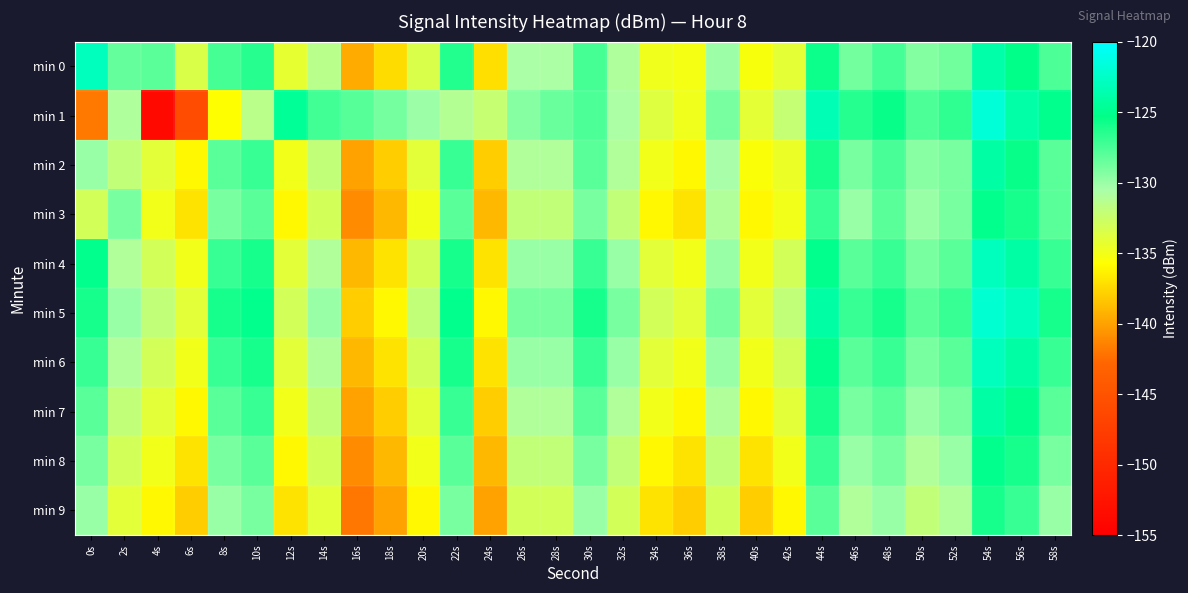

Reading left to right, extract all data points from this chart.

min 0: 0s=-122.9	2s=-128.3	4s=-128.1	6s=-133.5	8s=-127.4	10s=-126.4	12s=-134.2	14s=-131.5	16s=-139.6	18s=-137.4	20s=-133.4	22s=-126.3	24s=-137.2	26s=-130.7	28s=-130.7	30s=-127.4	32s=-130.9	34s=-134.9	36s=-135.1	38s=-130.1	40s=-135.3	42s=-134.1	44s=-125.7	46s=-128.9	48s=-127.4	50s=-129.3	52s=-128.8	54s=-123.8	56s=-125.3	58s=-127.6
min 1: 0s=-141.8	2s=-130.9	4s=-153.8	6s=-145.8	8s=-135.7	10s=-131.5	12s=-124.6	14s=-127.3	16s=-128.0	18s=-128.9	20s=-130.1	22s=-131.2	24s=-132.3	26s=-129.4	28s=-128.5	30s=-127.6	32s=-130.7	34s=-133.8	36s=-134.9	38s=-129.0	40s=-134.1	42s=-132.2	44s=-123.3	46s=-126.4	48s=-125.5	50s=-127.6	52s=-126.7	54s=-121.8	56s=-123.9	58s=-125.0
min 2: 0s=-130.0	2s=-132.0	4s=-134.0	6s=-136.0	8s=-128.0	10s=-127.0	12s=-135.0	14s=-132.0	16s=-140.0	18s=-138.0	20s=-134.0	22s=-127.0	24s=-138.0	26s=-131.0	28s=-131.0	30s=-128.0	32s=-131.0	34s=-135.0	36s=-136.0	38s=-130.5	40s=-135.5	42s=-134.5	44s=-126.0	46s=-129.0	48s=-127.5	50s=-129.5	52s=-129.0	54s=-124.0	56s=-125.5	58s=-128.0
min 3: 0s=-133.0	2s=-129.0	4s=-135.0	6s=-137.0	8s=-129.0	10s=-128.0	12s=-136.0	14s=-133.0	16s=-141.0	18s=-139.0	20s=-135.0	22s=-128.0	24s=-139.0	26s=-132.0	28s=-132.0	30s=-129.0	32s=-132.0	34s=-136.0	36s=-137.0	38s=-131.0	40s=-136.0	42s=-135.0	44s=-127.0	46s=-130.0	48s=-128.0	50s=-130.0	52s=-129.0	54s=-125.0	56s=-126.0	58s=-128.0
min 4: 0s=-125.0	2s=-131.0	4s=-133.0	6s=-135.0	8s=-127.0	10s=-126.0	12s=-134.0	14s=-131.0	16s=-139.0	18s=-137.0	20s=-133.0	22s=-126.0	24s=-137.0	26s=-130.0	28s=-130.0	30s=-127.0	32s=-130.0	34s=-134.0	36s=-135.0	38s=-130.0	40s=-135.0	42s=-133.0	44s=-125.0	46s=-128.0	48s=-127.0	50s=-129.0	52s=-128.0	54s=-123.0	56s=-124.0	58s=-127.0
min 5: 0s=-126.0	2s=-130.0	4s=-132.0	6s=-134.0	8s=-126.0	10s=-125.0	12s=-133.0	14s=-130.0	16s=-138.0	18s=-136.0	20s=-132.0	22s=-125.0	24s=-136.0	26s=-129.0	28s=-129.0	30s=-126.0	32s=-129.0	34s=-133.0	36s=-134.0	38s=-129.0	40s=-134.0	42s=-132.0	44s=-124.0	46s=-127.0	48s=-126.0	50s=-128.0	52s=-127.0	54s=-122.0	56s=-123.0	58s=-126.0
min 6: 0s=-127.0	2s=-131.0	4s=-133.0	6s=-135.0	8s=-127.0	10s=-126.0	12s=-134.0	14s=-131.0	16s=-139.0	18s=-137.0	20s=-133.0	22s=-126.0	24s=-137.0	26s=-130.0	28s=-130.0	30s=-127.0	32s=-130.0	34s=-134.0	36s=-135.0	38s=-130.0	40s=-135.0	42s=-133.0	44s=-125.0	46s=-128.0	48s=-127.0	50s=-129.0	52s=-128.0	54s=-123.0	56s=-124.0	58s=-127.0
min 7: 0s=-128.0	2s=-132.0	4s=-134.0	6s=-136.0	8s=-128.0	10s=-127.0	12s=-135.0	14s=-132.0	16s=-140.0	18s=-138.0	20s=-134.0	22s=-127.0	24s=-138.0	26s=-131.0	28s=-131.0	30s=-128.0	32s=-131.0	34s=-135.0	36s=-136.0	38s=-131.0	40s=-136.0	42s=-134.0	44s=-126.0	46s=-129.0	48s=-128.0	50s=-130.0	52s=-129.0	54s=-124.0	56s=-125.0	58s=-128.0
min 8: 0s=-129.0	2s=-133.0	4s=-135.0	6s=-137.0	8s=-129.0	10s=-128.0	12s=-136.0	14s=-133.0	16s=-141.0	18s=-139.0	20s=-135.0	22s=-128.0	24s=-139.0	26s=-132.0	28s=-132.0	30s=-129.0	32s=-132.0	34s=-136.0	36s=-137.0	38s=-132.0	40s=-137.0	42s=-135.0	44s=-127.0	46s=-130.0	48s=-129.0	50s=-131.0	52s=-130.0	54s=-125.0	56s=-126.0	58s=-129.0
min 9: 0s=-130.0	2s=-134.0	4s=-136.0	6s=-138.0	8s=-130.0	10s=-129.0	12s=-137.0	14s=-134.0	16s=-142.0	18s=-140.0	20s=-136.0	22s=-129.0	24s=-140.0	26s=-133.0	28s=-133.0	30s=-130.0	32s=-133.0	34s=-137.0	36s=-138.0	38s=-133.0	40s=-138.0	42s=-136.0	44s=-128.0	46s=-131.0	48s=-130.0	50s=-132.0	52s=-131.0	54s=-126.0	56s=-127.0	58s=-130.0